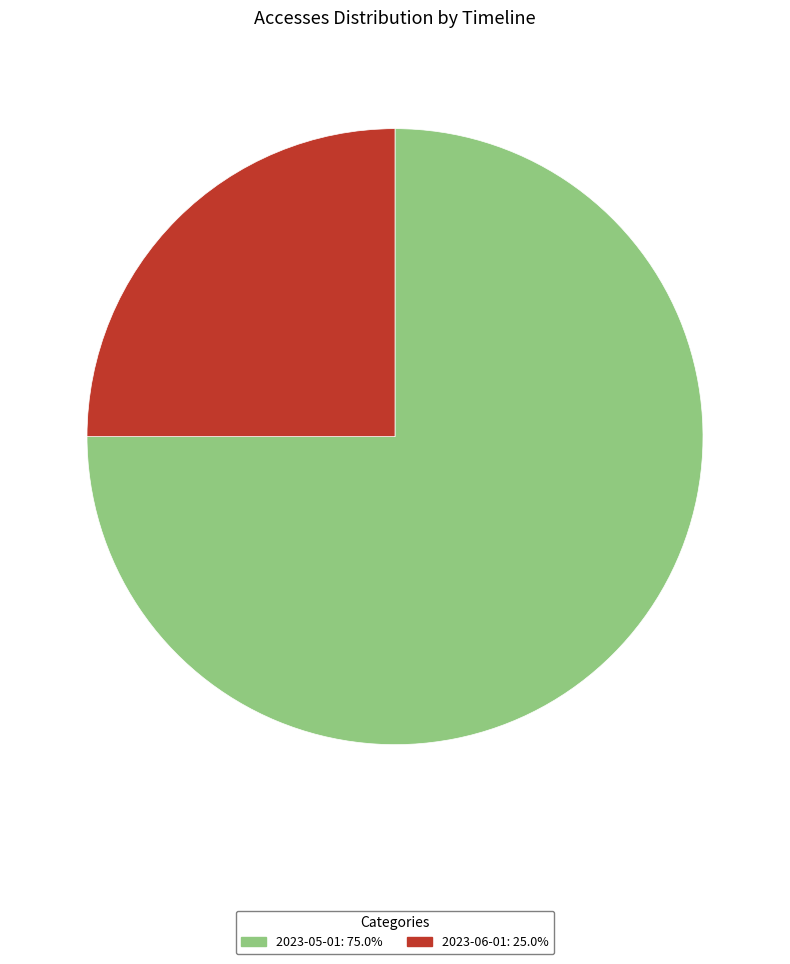

What is the majority slice?

2023-05-01